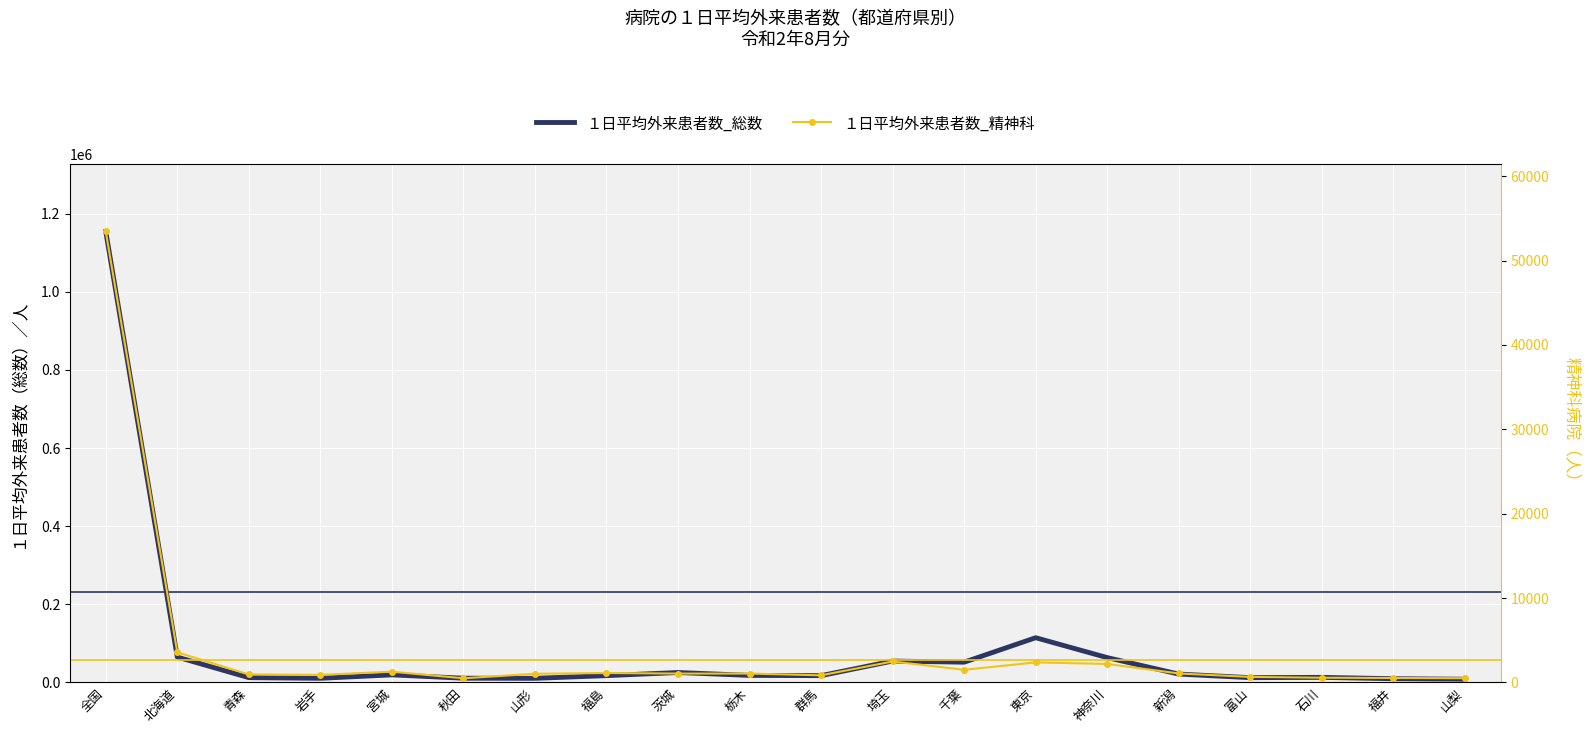

True or false: １日平均外来患者数_総数 and １日平均外来患者数_精神科 cross at least once.

False